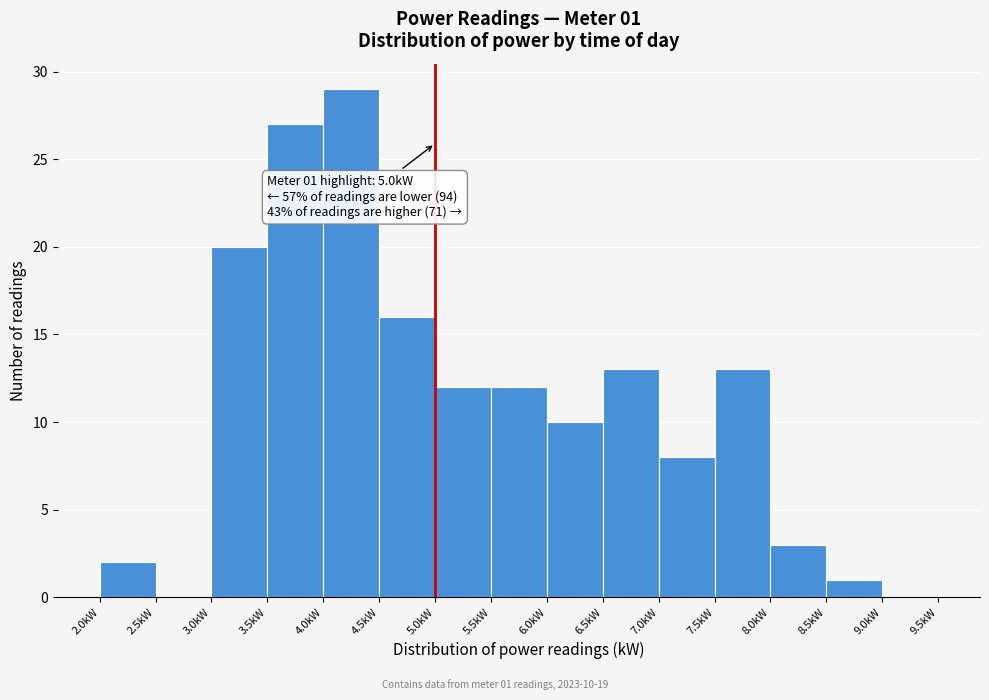

Over which range of the x-axis is the bar tallest?

4.0 to 4.5